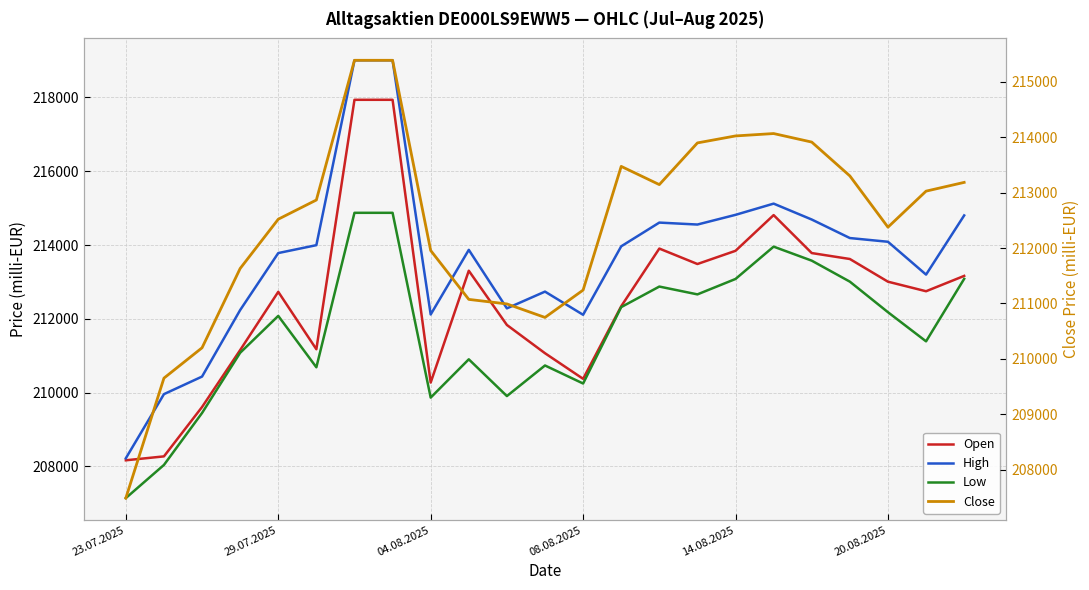

True or false: Open has more than 1 interior local peaks.

True